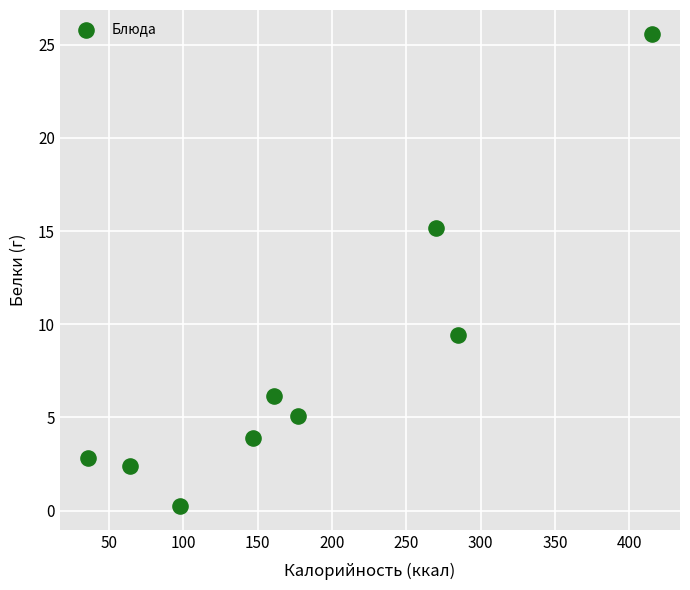

What Y value in the scatter plot is closest to 12?

9.4